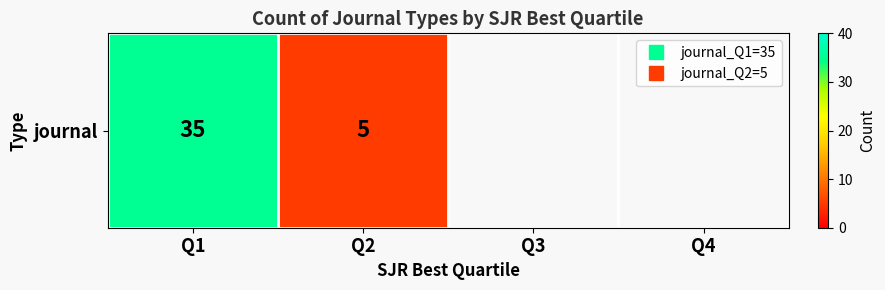

True or false: the data shows 35.0 at Q1.

True